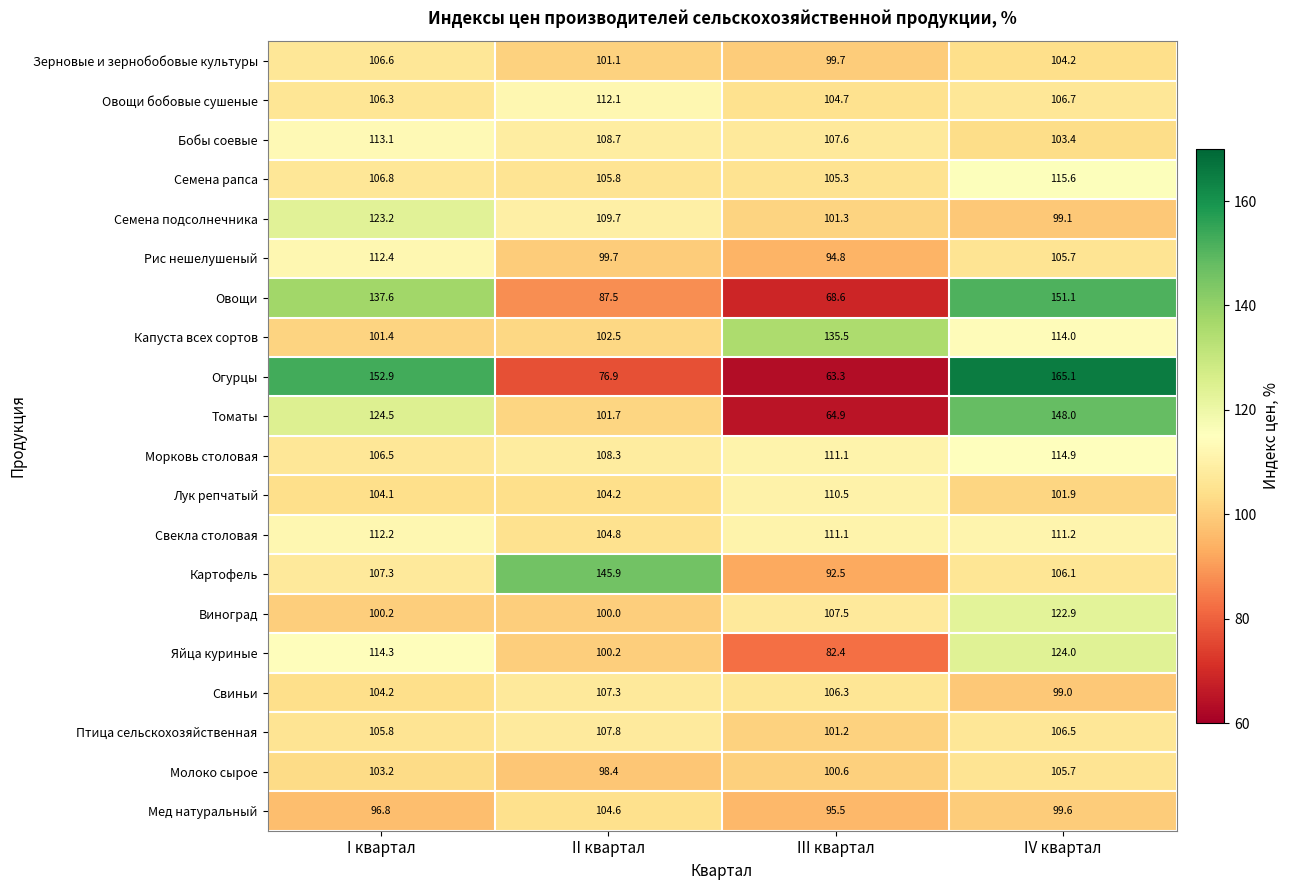

Between III квартал and IV квартал, which series saw the biggest shift?

Огурцы